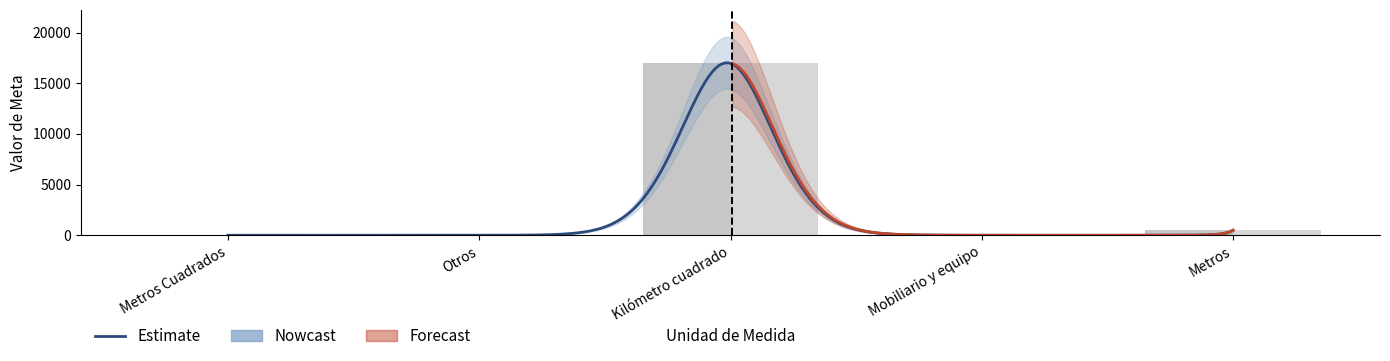

What value does the META series have at Metros?

500.0